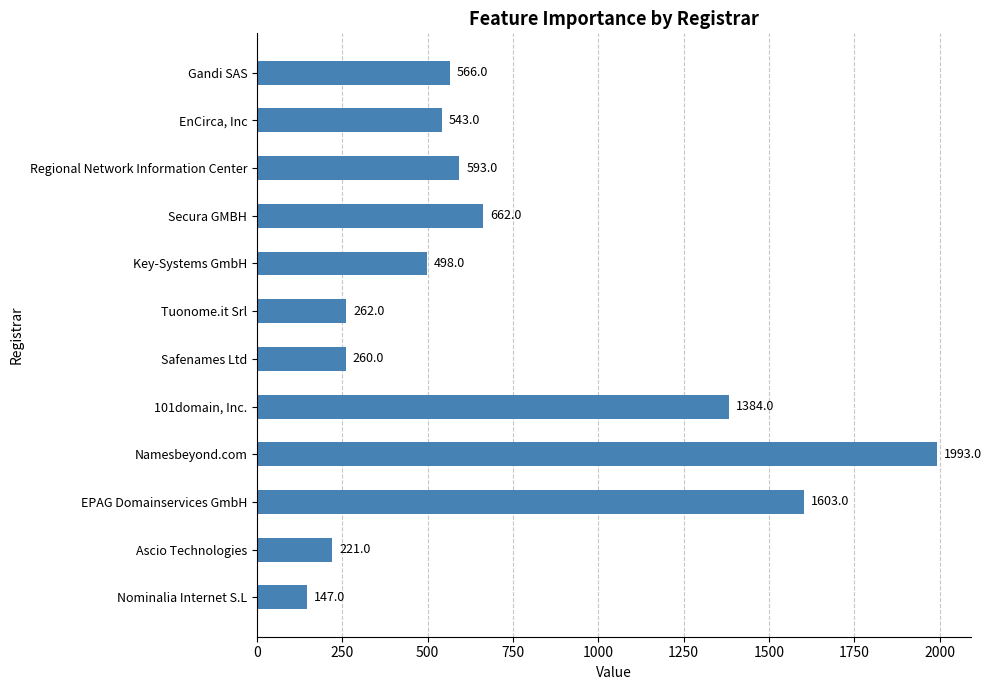

What is the average value?

728